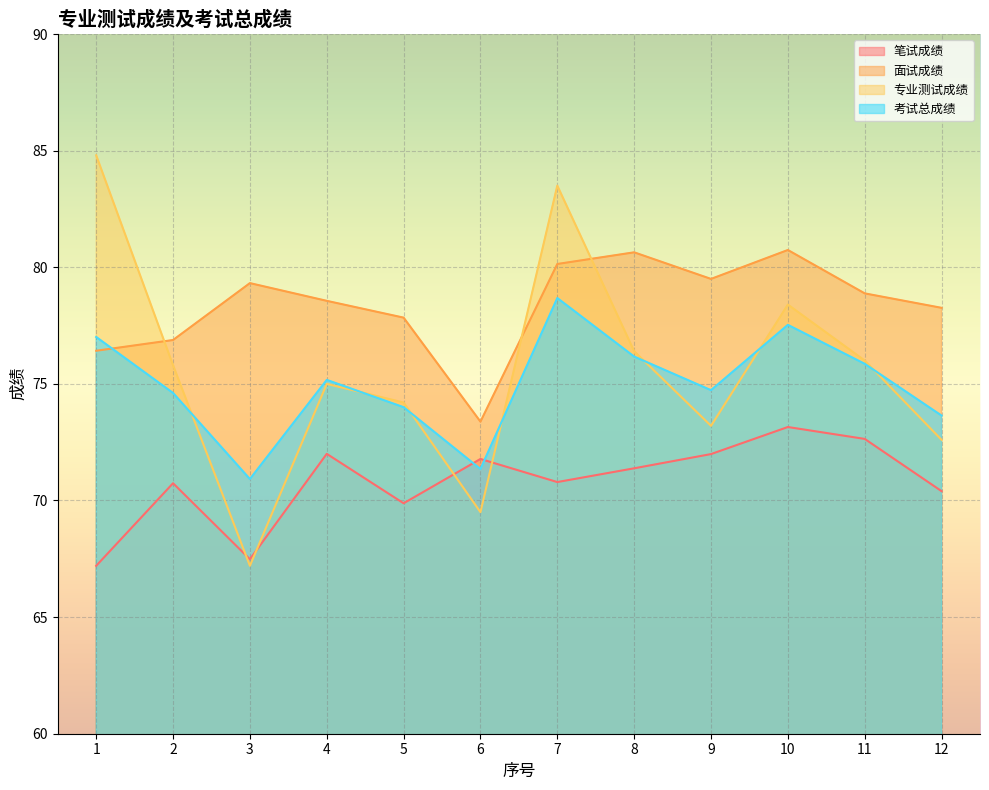

What is the value of the 专业测试成绩 point at the 2nd from the left?

75.8